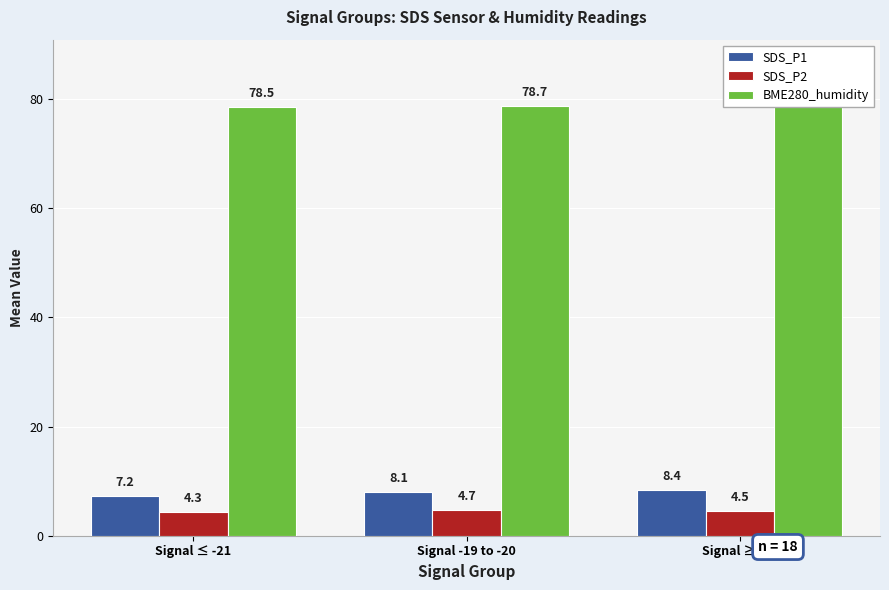

Which series has the largest range (max minus min)?

SDS_P1